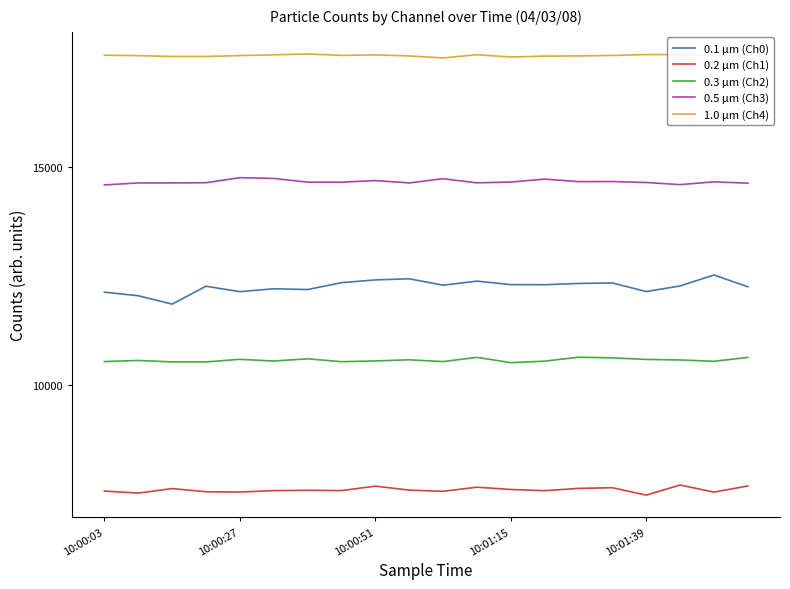

How many lines are shown in the chart?

5